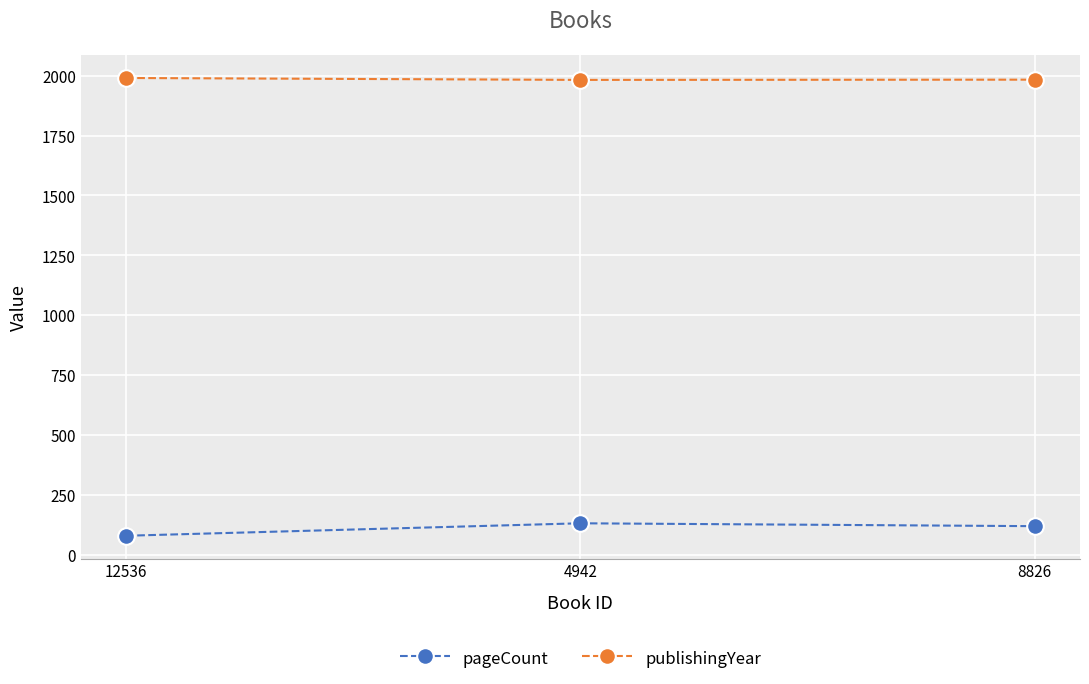

Which series has the largest total across all categories?

publishingYear